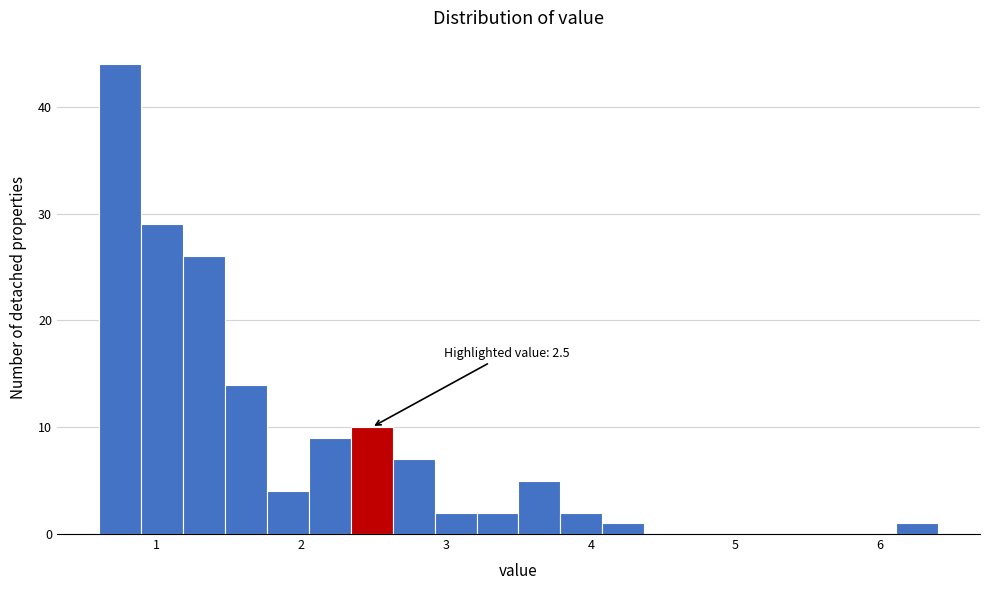

Around what value on the x-axis is the tallest bar? Give the approximate position of its centre, as read against the axis.

0.7